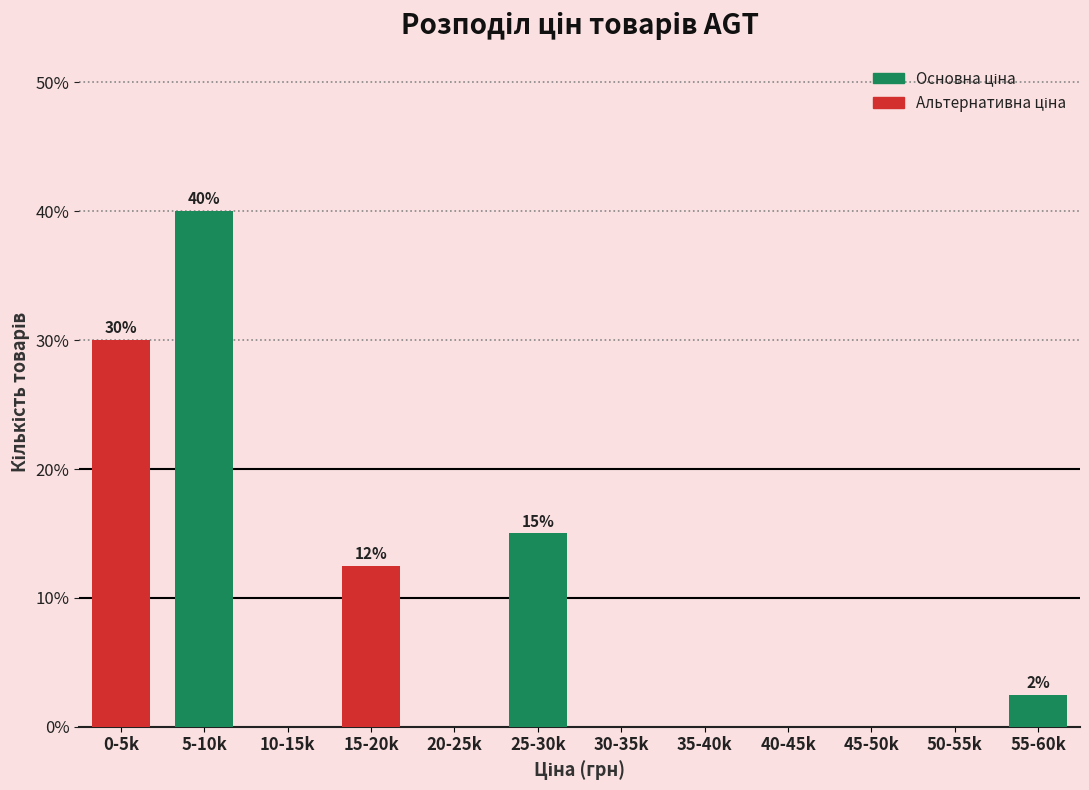

Reading left to right, list all the values displayed in this chart.

0-5k=30.0	5-10k=40.0	10-15k=0.0	15-20k=12.5	20-25k=0.0	25-30k=15.0	30-35k=0.0	35-40k=0.0	40-45k=0.0	45-50k=0.0	50-55k=0.0	55-60k=2.5